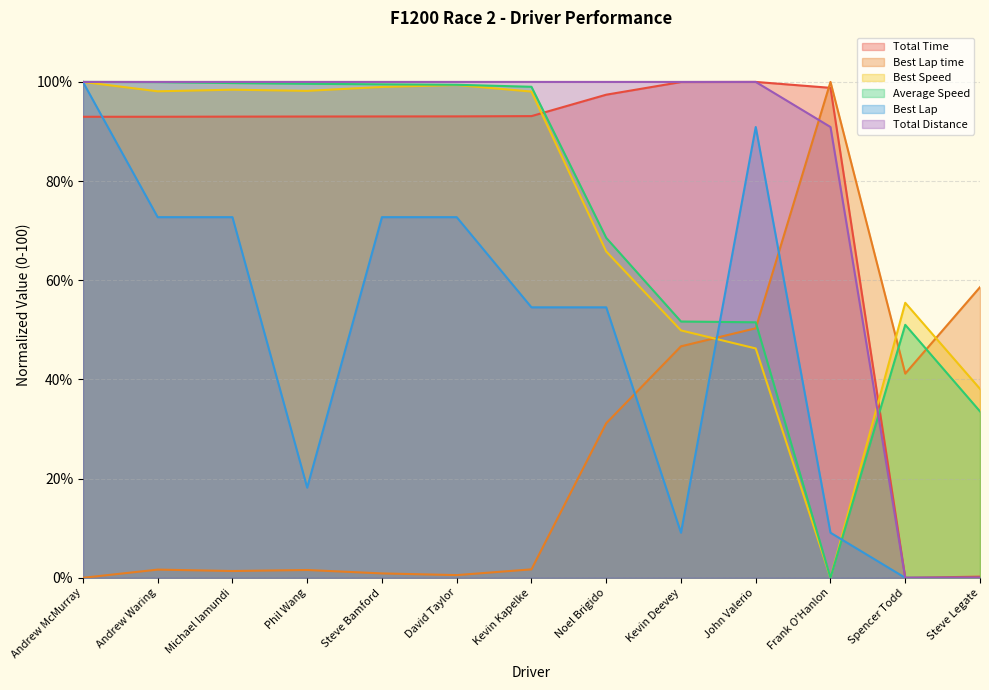

The value of Best Speed at Phil Wang is 49.1. True or false?

False